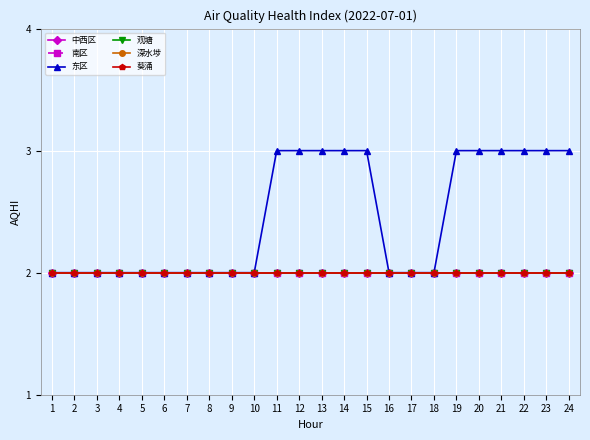

The 南区 series shows 2 at 5. True or false?

True